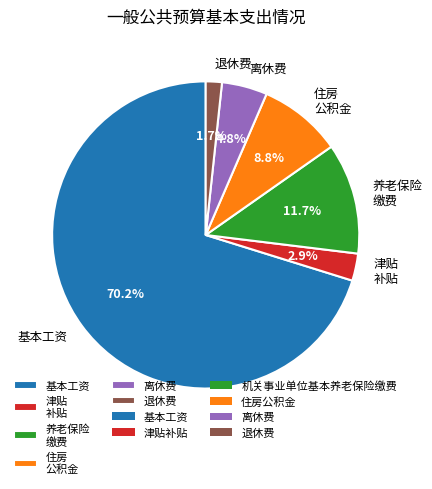

Is there any slice that represents more than half of the pie?

Yes